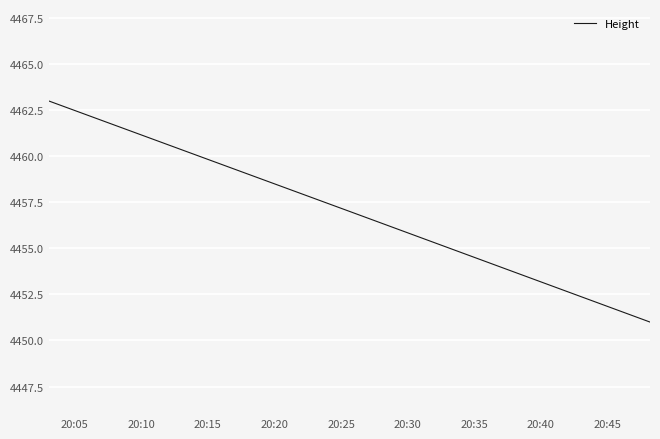

What is the difference between the maximum and minimum values?

12